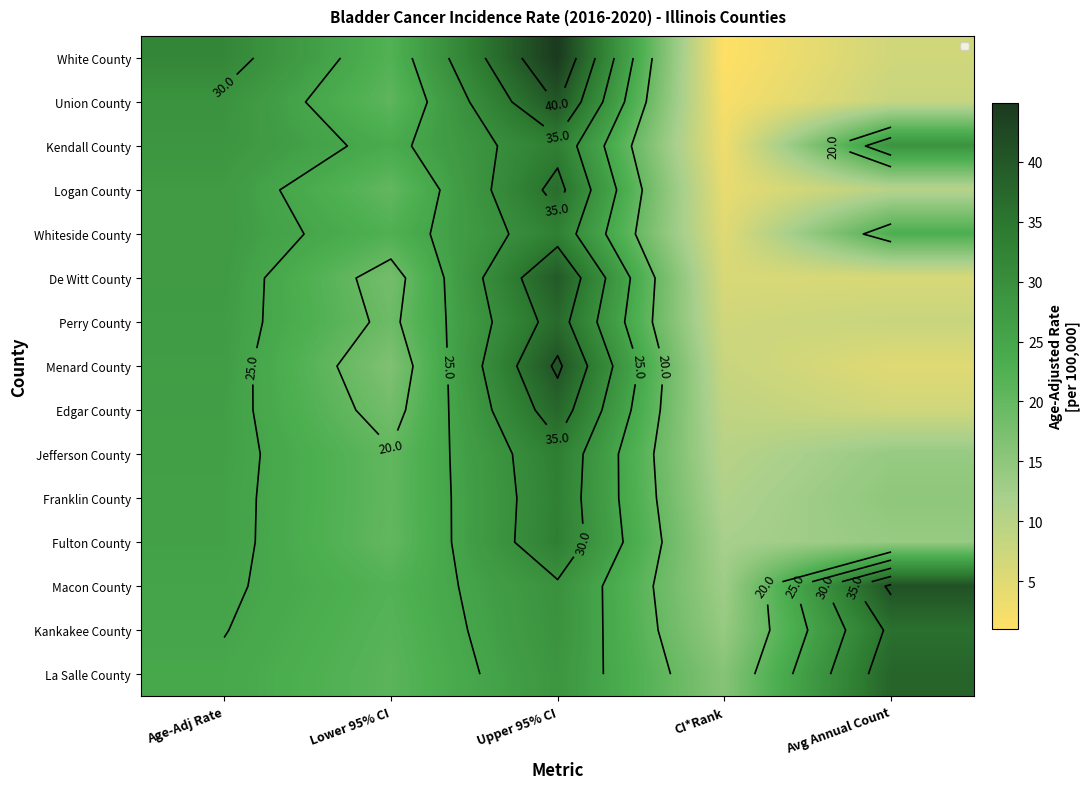

What is the spread (max minus min) of values at Avg Annual Count?

36.0